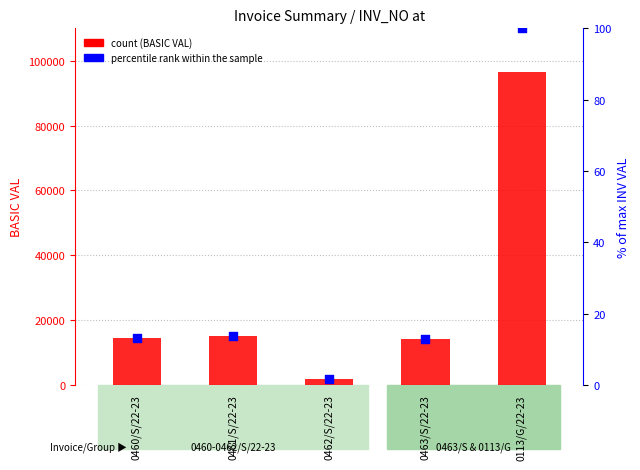

Is the value of count at 0462/S/22-23 greater than the value of percentile rank within the sample at 0463/S/22-23?

Yes